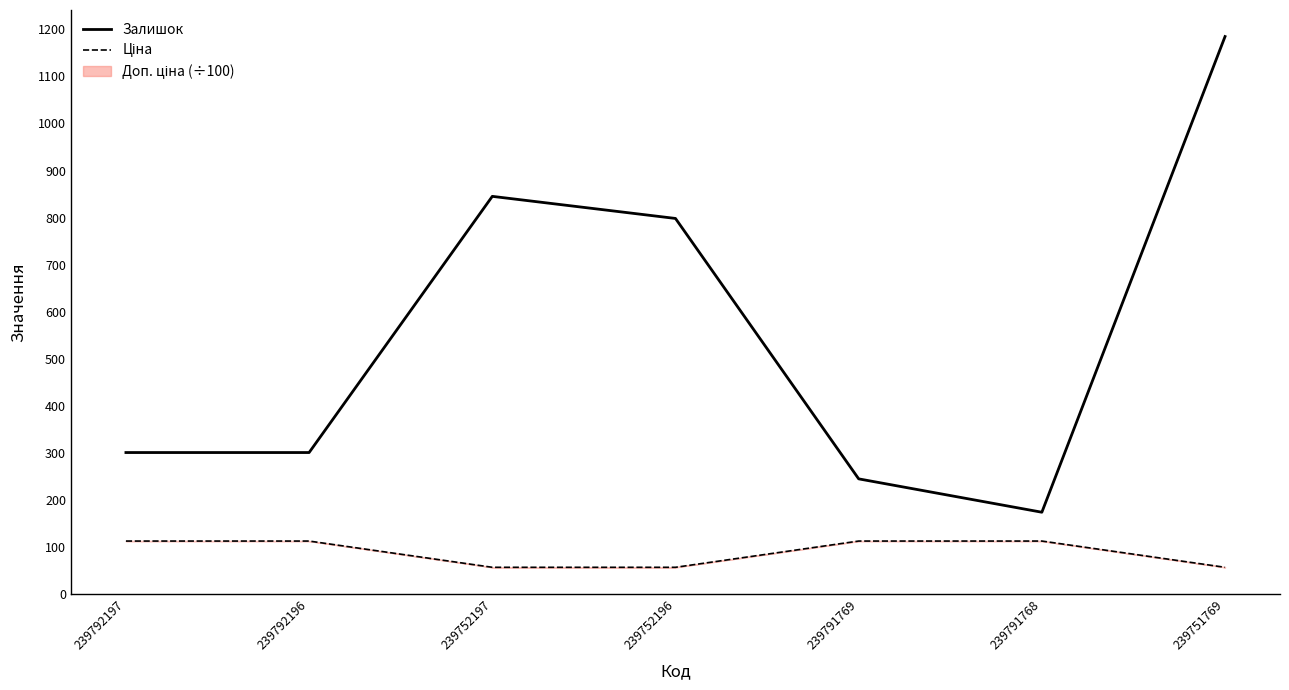

At which category is the sum across all series the highest?

239751769